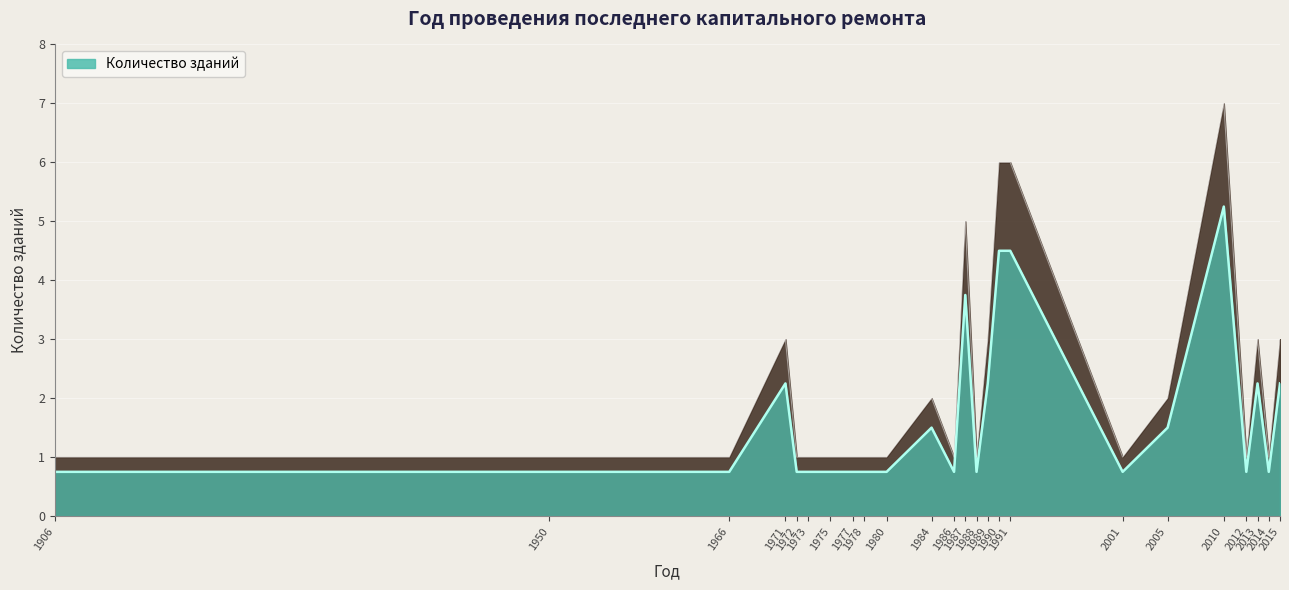

What is the ratio of the value at 1988 to the value at 1950?

1.0